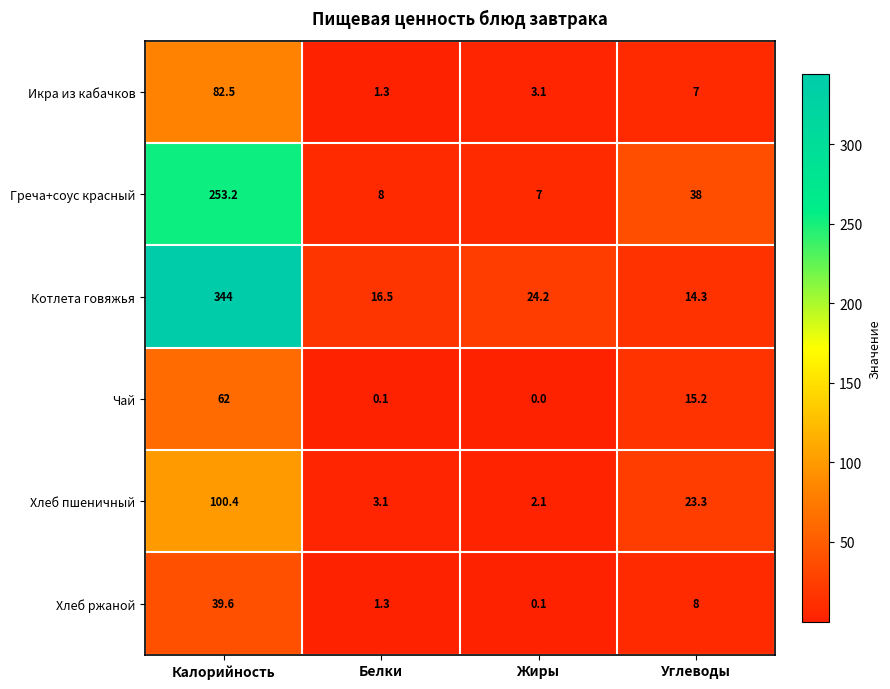

At which label is Котлета говяжья closest to 179?

Жиры